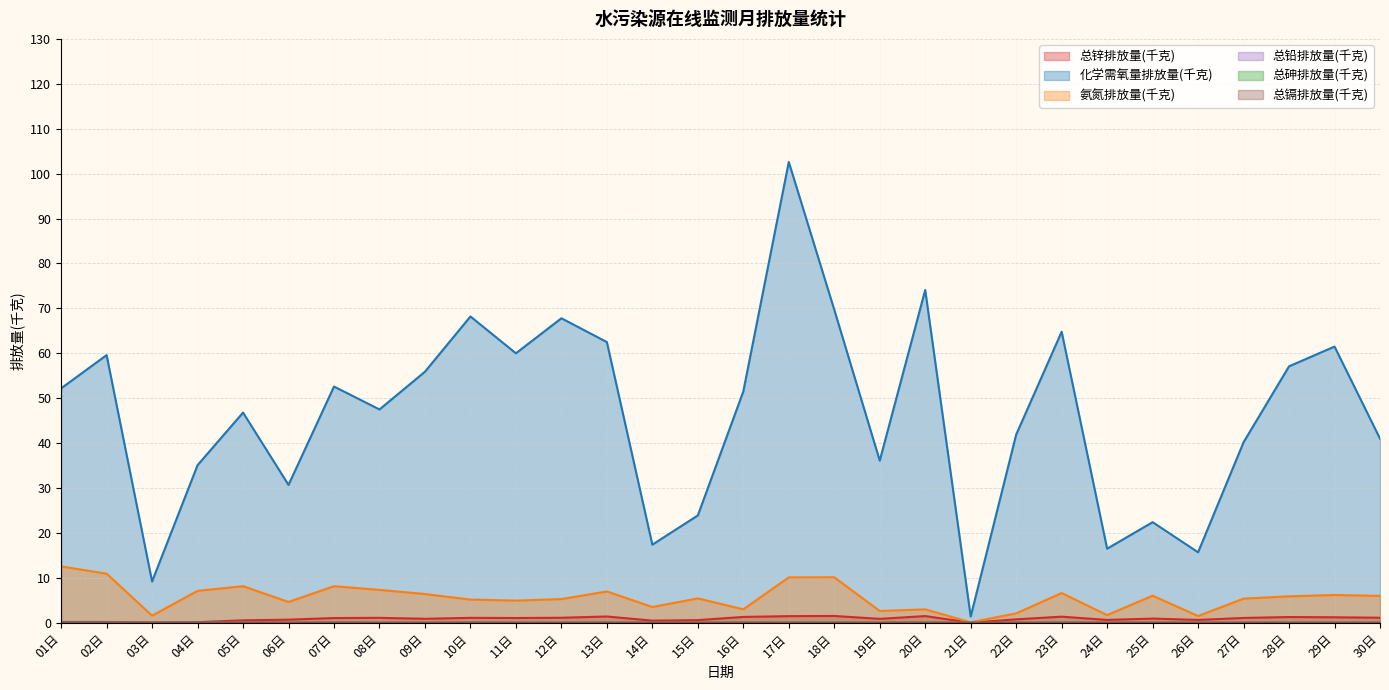

Does the chart have visible grid lines?

Yes